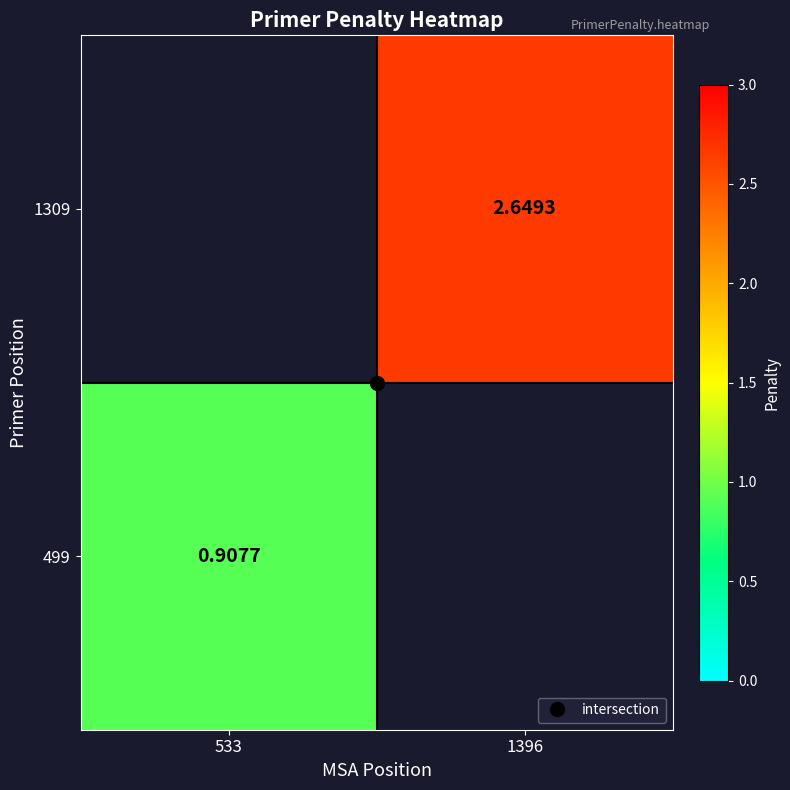

At 533, list the series in order from smallest to largest.

499, 1309